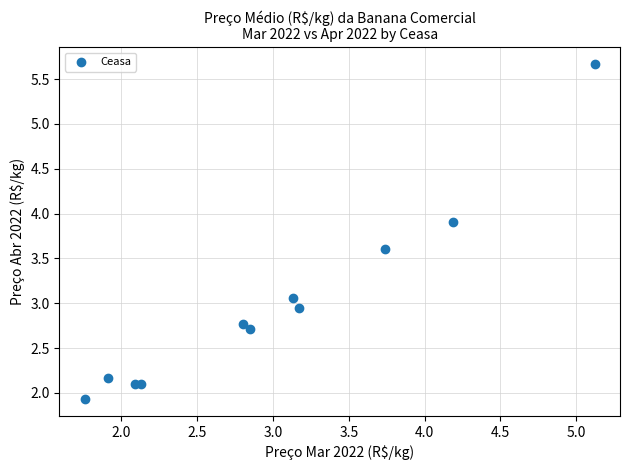

What is the average Y value?

3.0